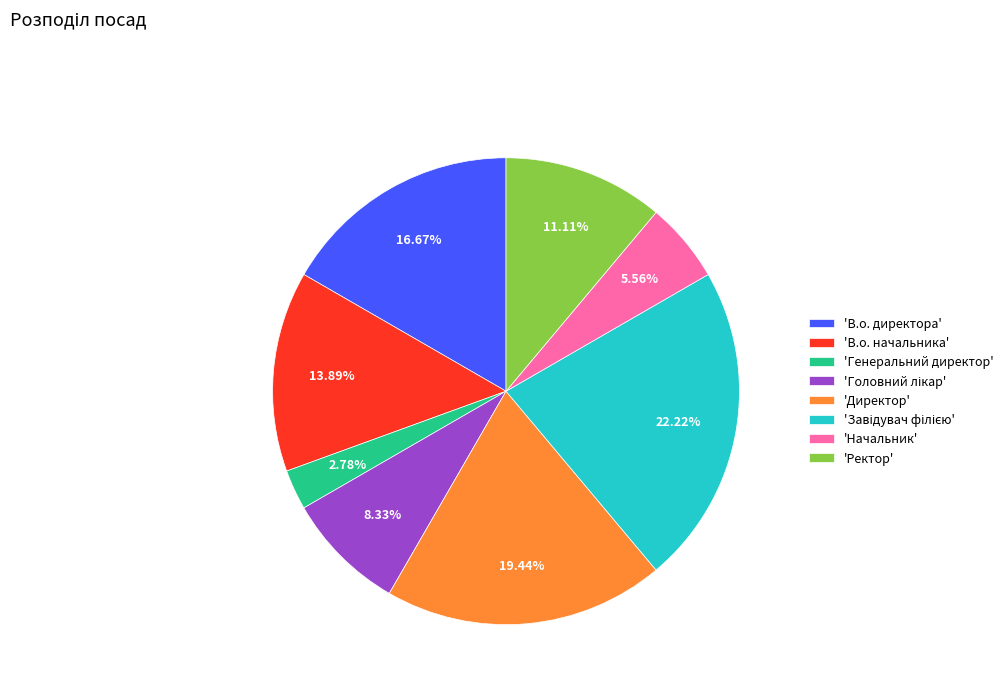

What is the ratio of the value at 'В.о. директора' to the value at 'Директор'?

0.9